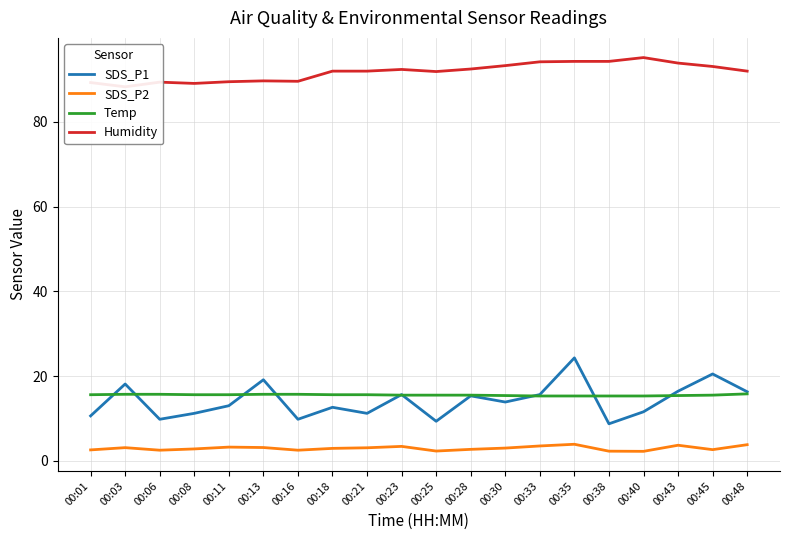

True or false: SDS_P1 and Temp cross at least once.

True